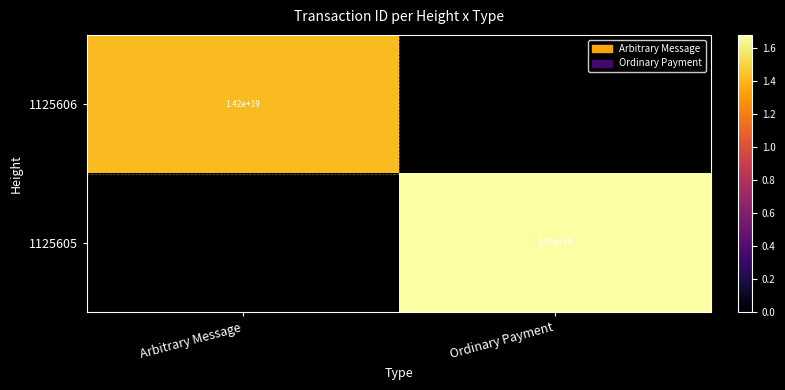

The 1125606 series shows 3005060200466326016 at Arbitrary Message. True or false?

False